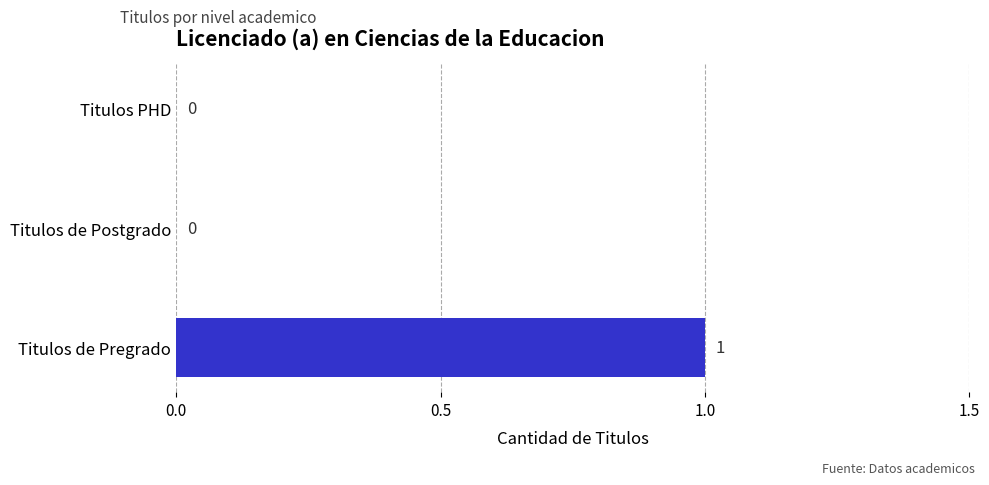

How many categories are shown in the chart?

3